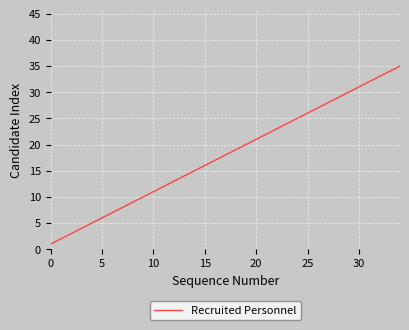

Reading right to left, transcribe all the data shown in this chart.

35	34	33	32	31	30	29	28	27	26	25	24	23	22	21	20	19	18	17	16	15	14	13	12	11	10	9	8	7	6	5	4	3	2	1